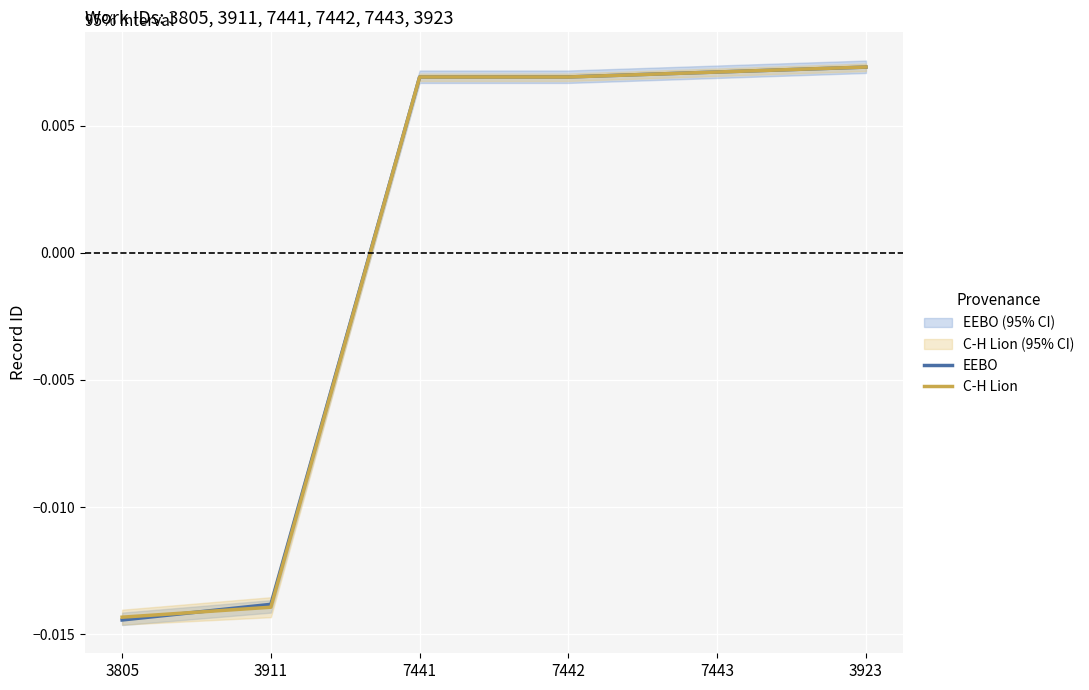

What are all the series names shown in the legend?

EEBO, C-H Lion